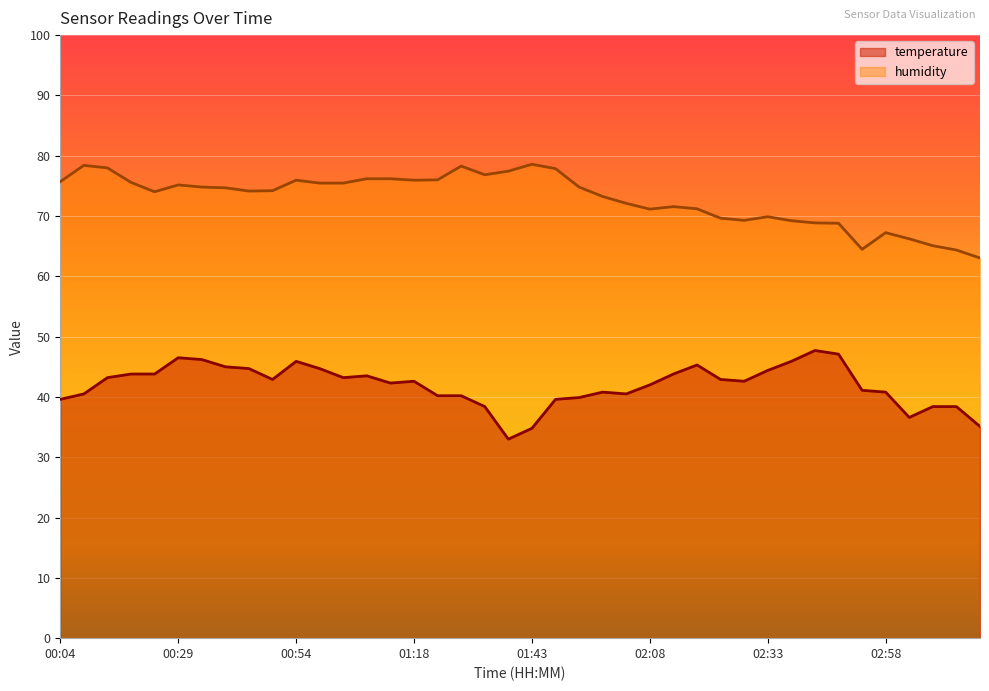

True or false: temperature has a value of 62.4 at 03:07.

False